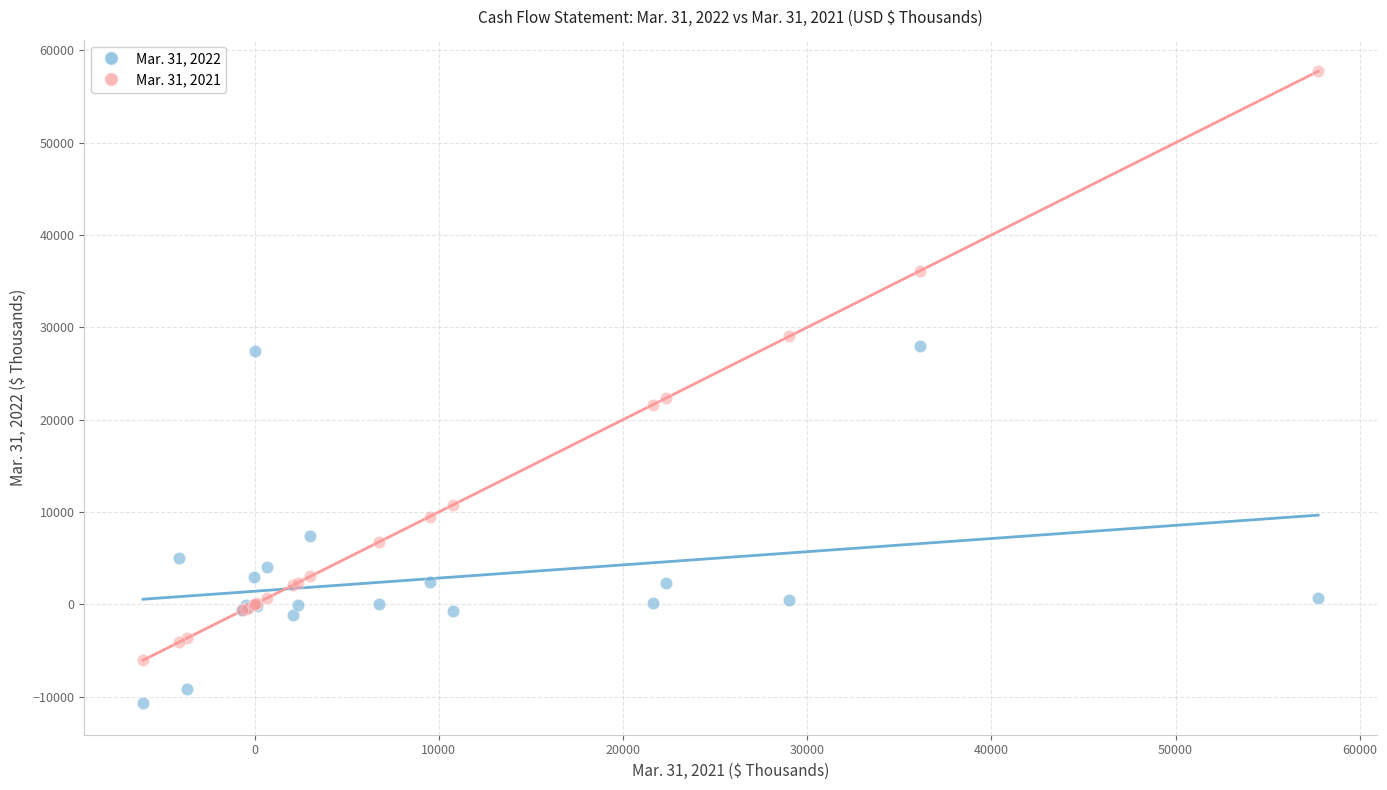

Which series has the largest Y range (max minus min)?

Mar. 31, 2021